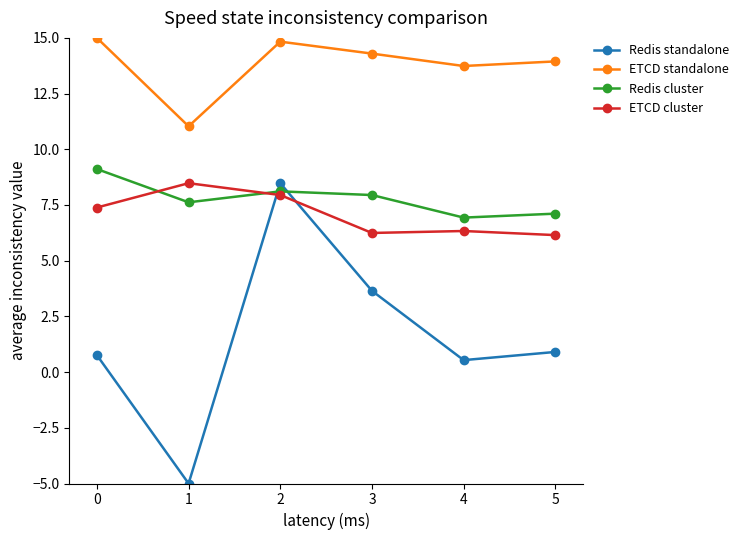

What are all the series names shown in the legend?

Redis standalone, ETCD standalone, Redis cluster, ETCD cluster